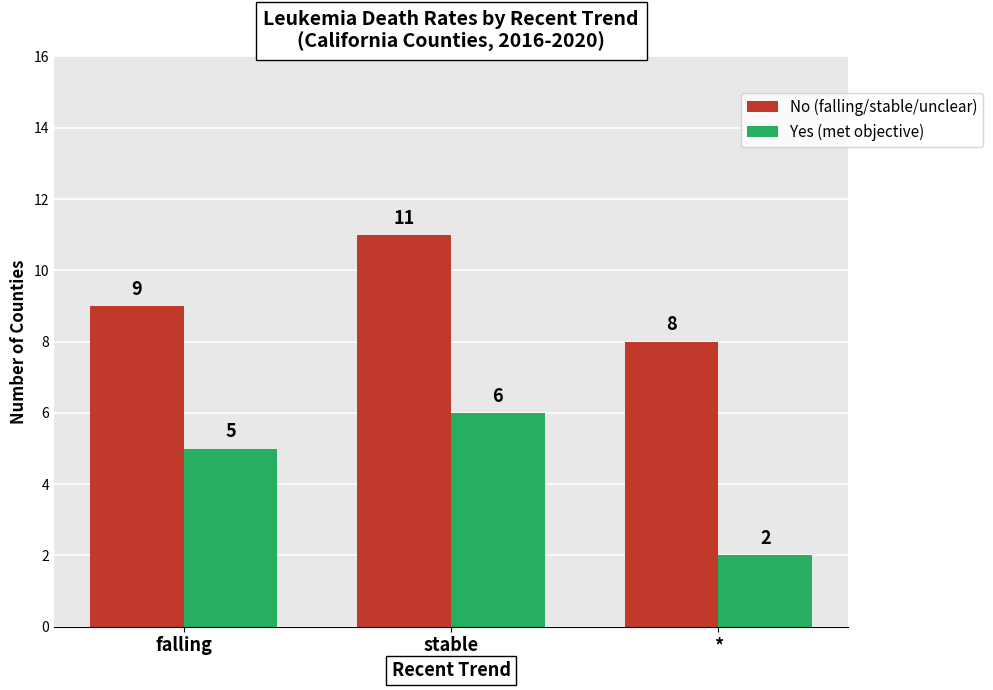

True or false: No (falling/stable/unclear) has a value of 4 at *.

False